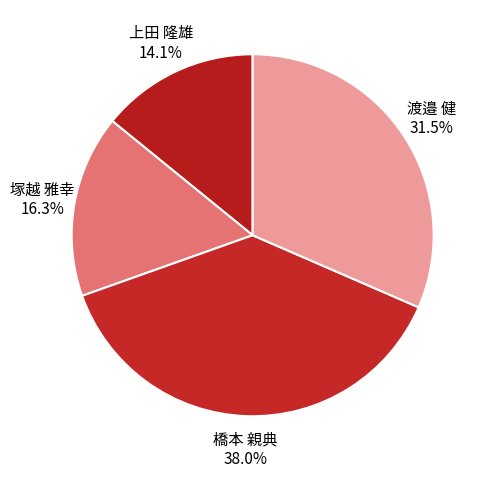

What is the smallest slice in the pie chart?

上田 隆雄